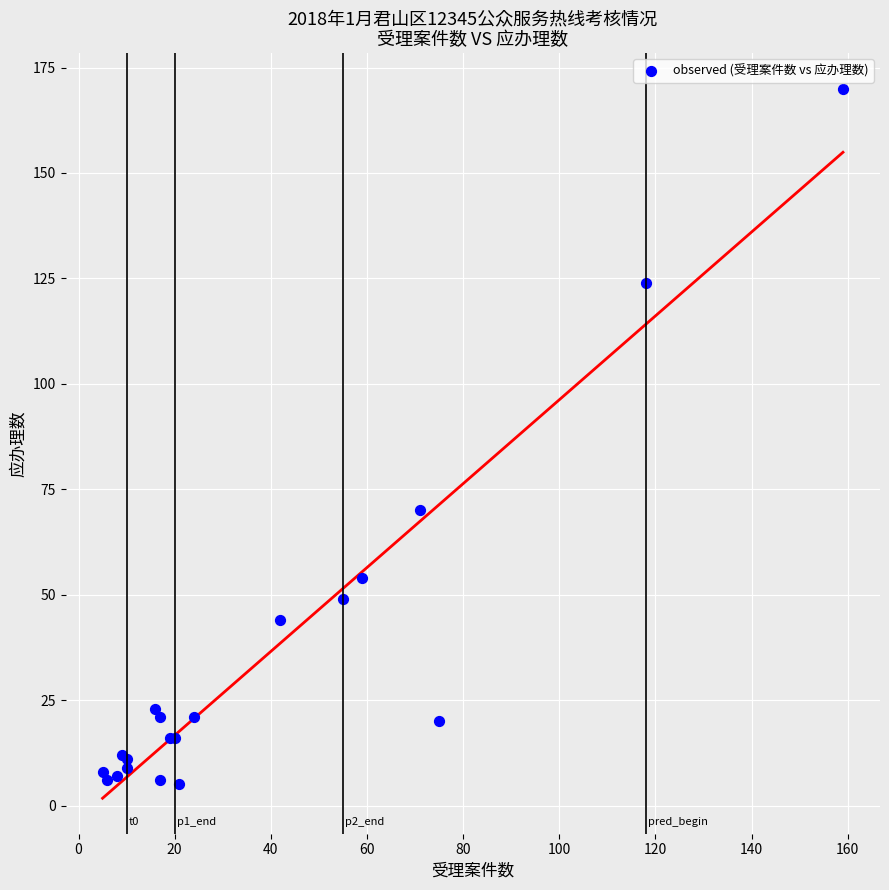

What Y value in the scatter plot is closest to 87?

70